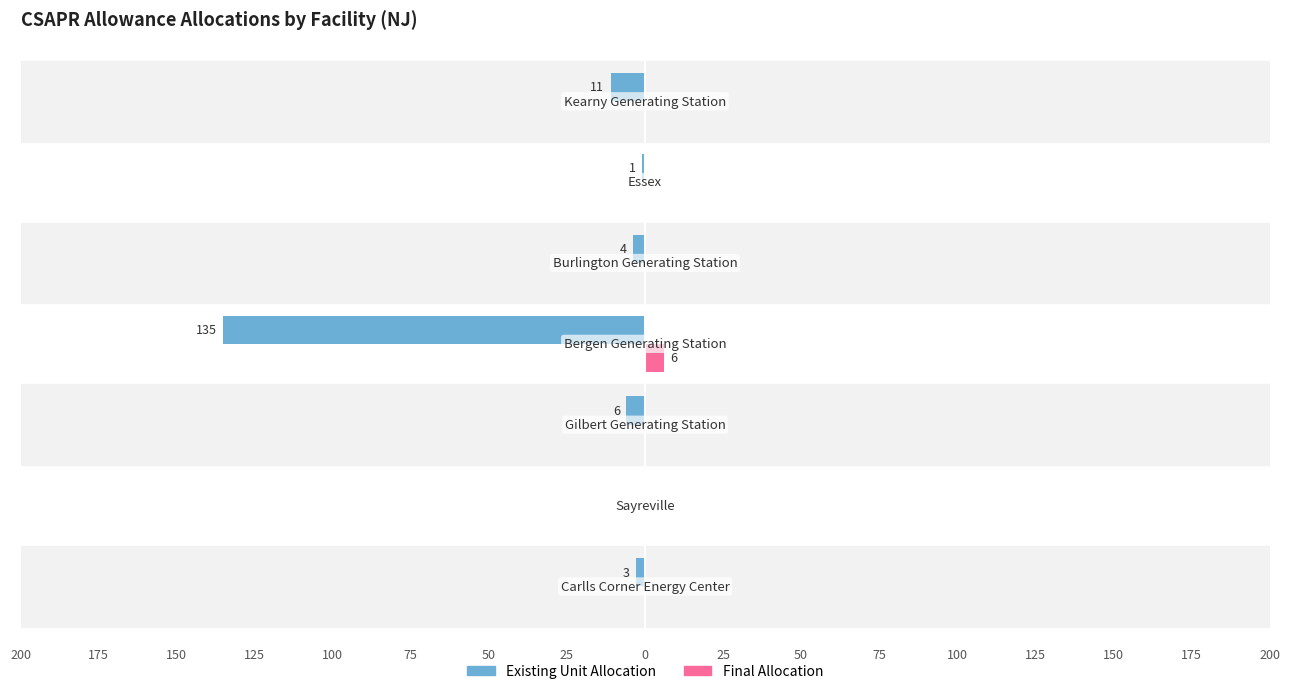

What are all the series names shown in the legend?

Existing Unit Allocation, Final Allocation